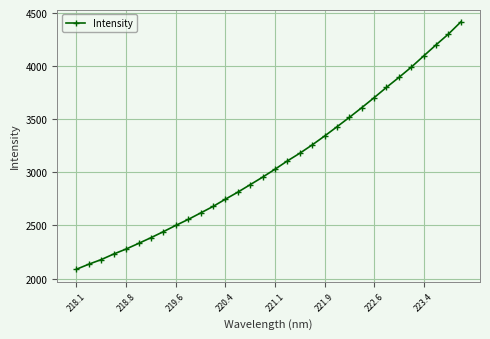

What is the maximum value shown in the chart?

4415.9